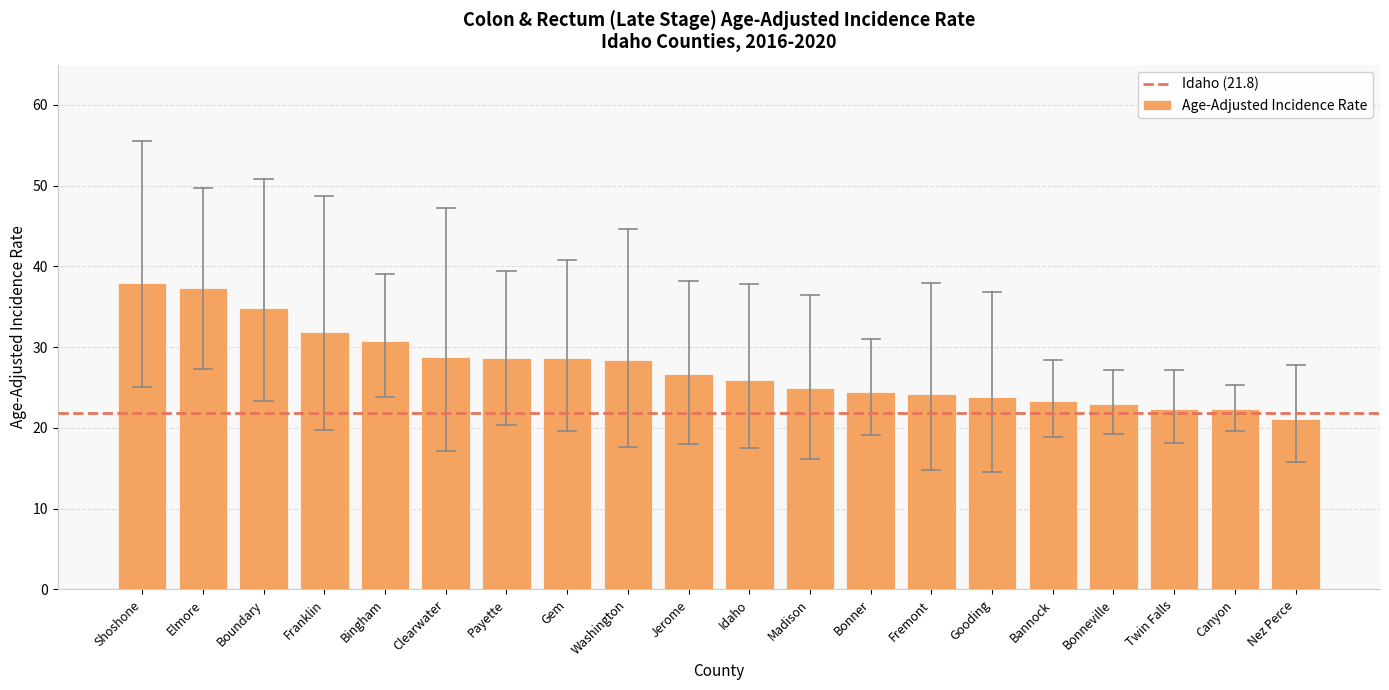

What is the value of the 5th bar from the left?

30.8